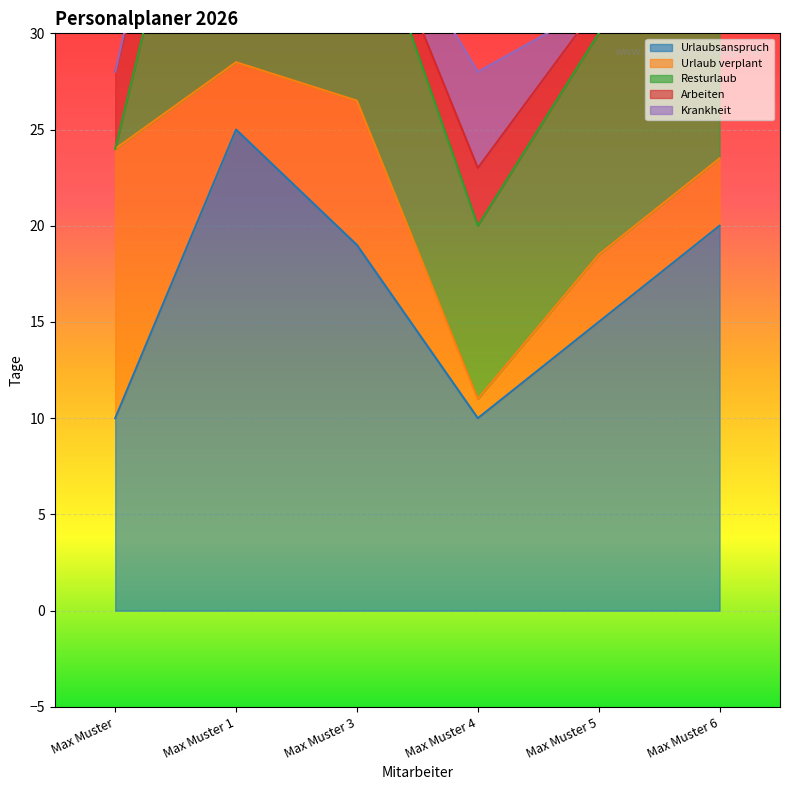

What position from the right is Max Muster 1?

5